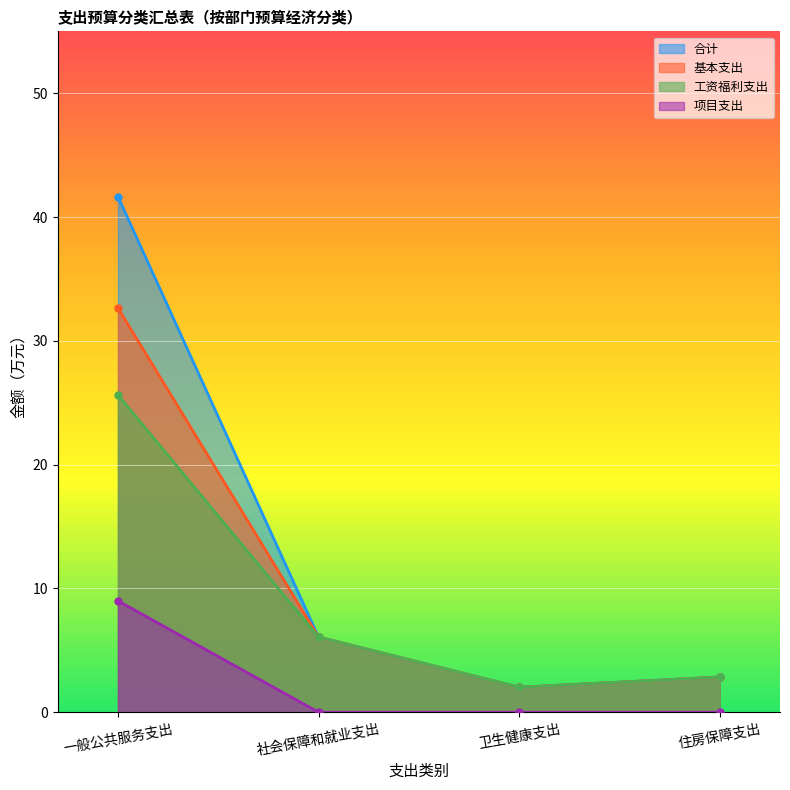

What is the value of the 项目支出 point at the 1st from the left?

9.0